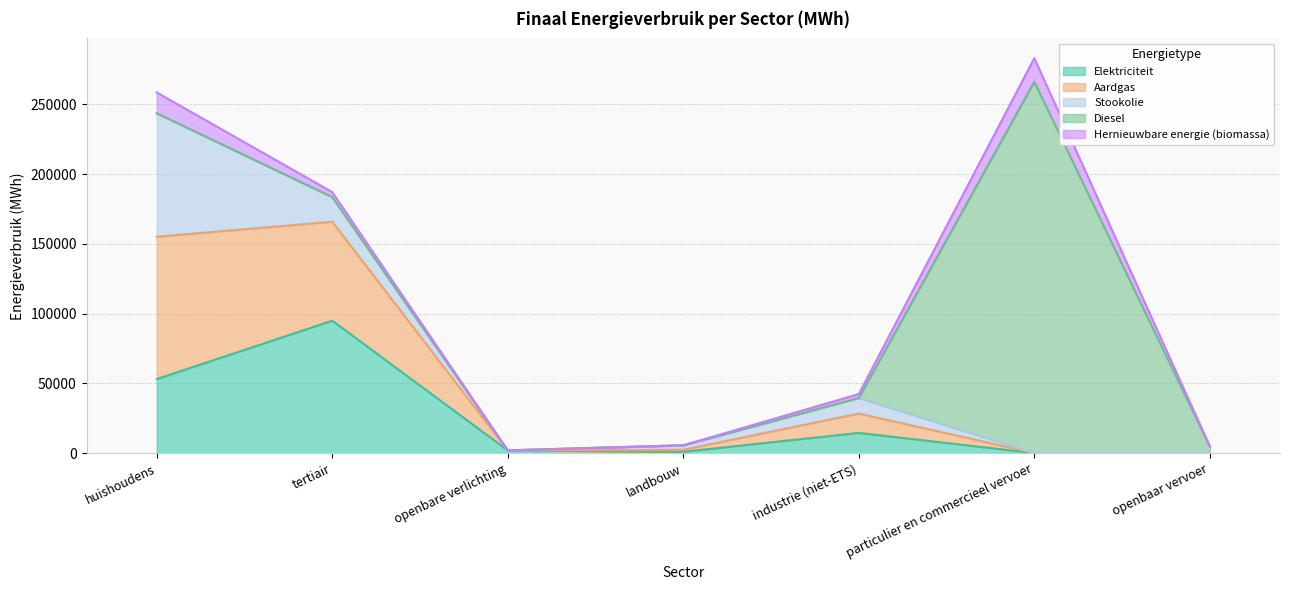

What is the total value across all series at particulier en commercieel vervoer?

283161.3